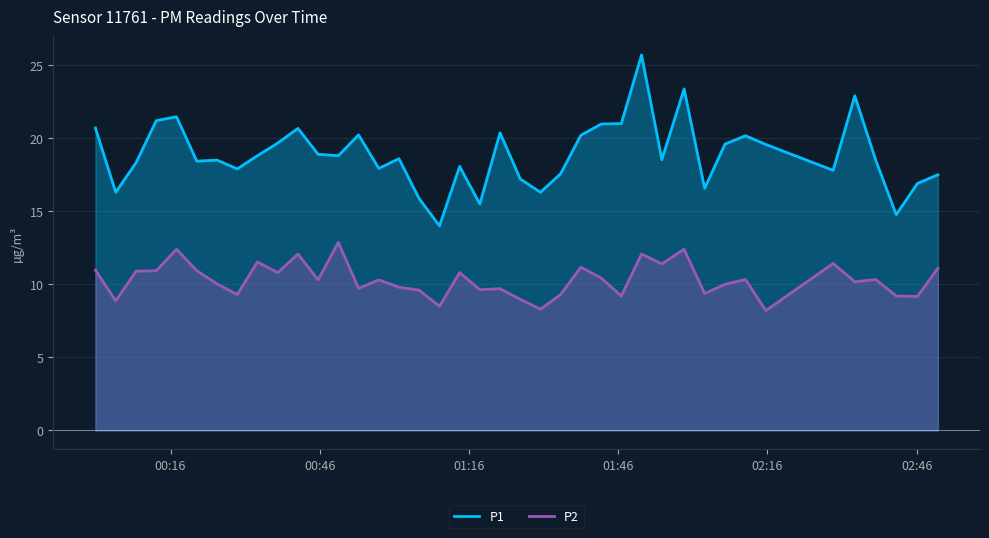

True or false: P2 and P1 intersect in this chart.

False